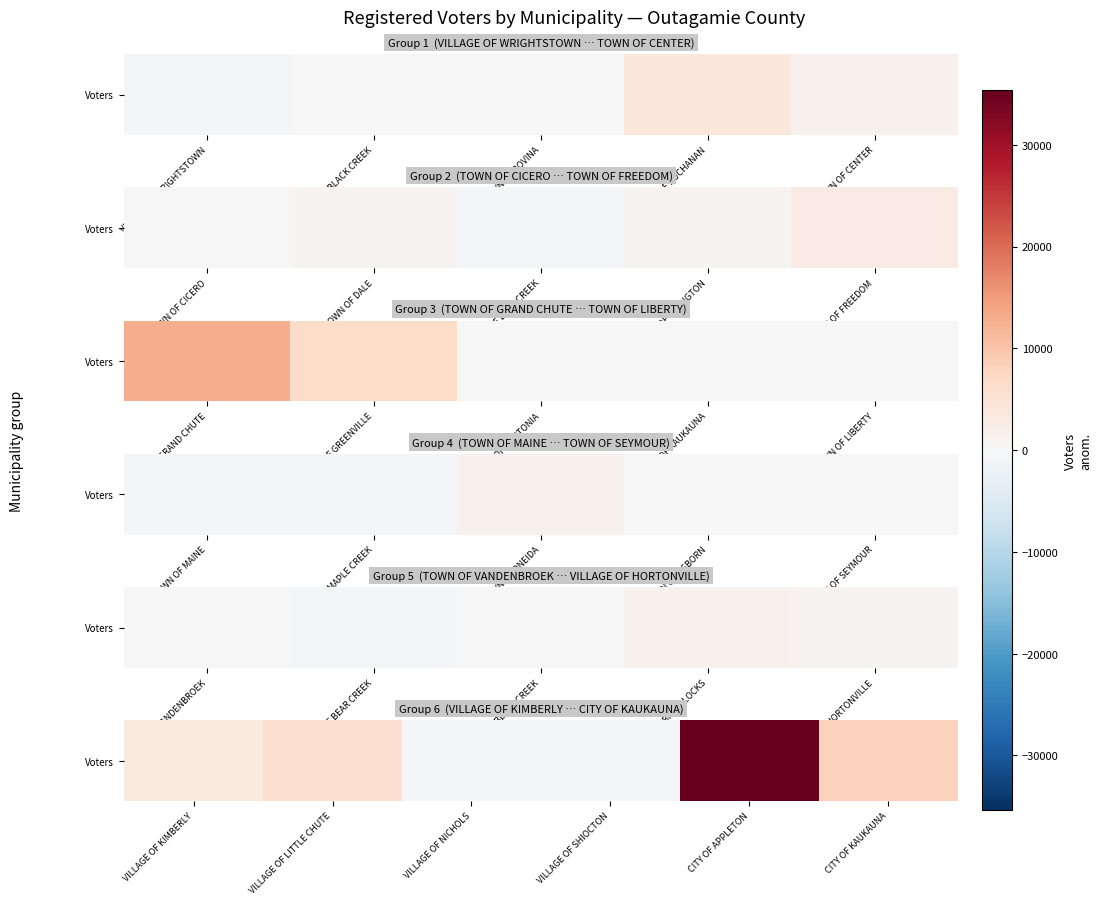

The chart shows a value of -1085 at VILLAGE OF NICHOLS. True or false?

False